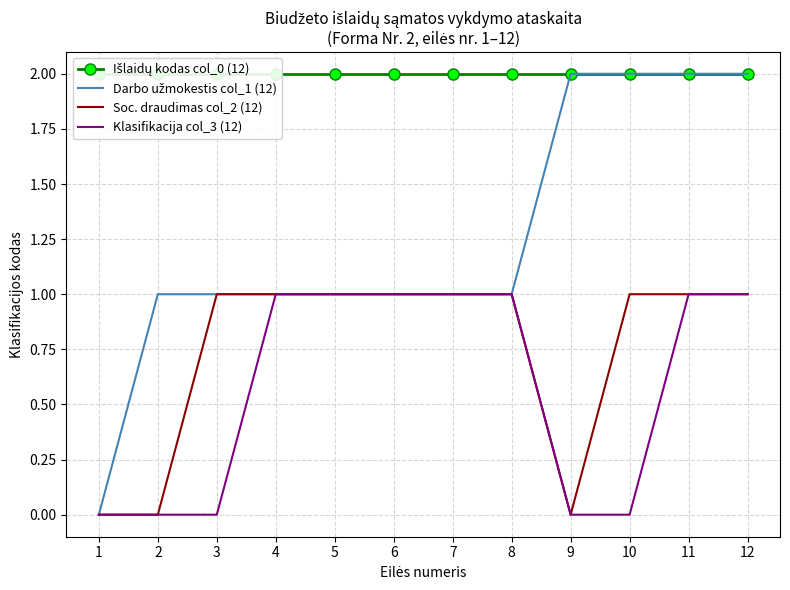

What is the sum of the Darbo užmokestis col_1 (12) values at 11 and 6?

3